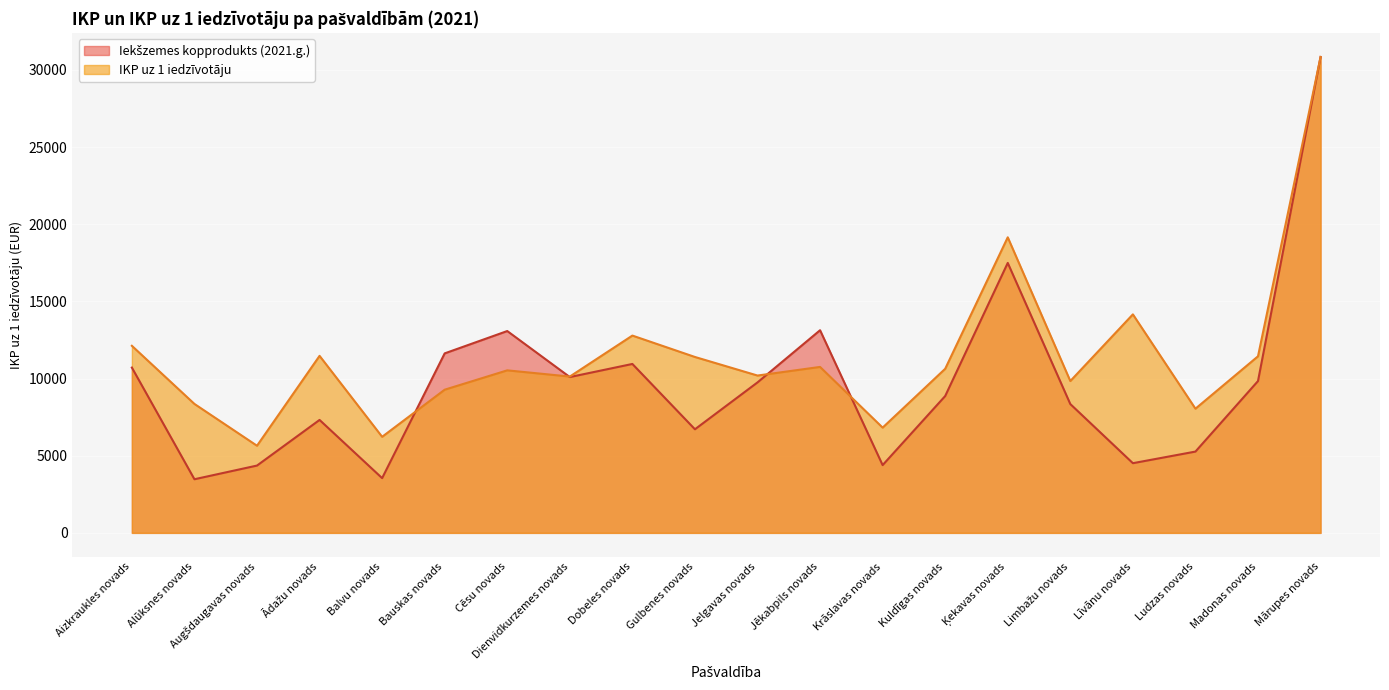

Is the value of IKP uz 1 iedzīvotāju at Aizkraukles novads greater than the value of Iekšzemes kopprodukts (2021.g.) at Dienvidkurzemes novads?

Yes